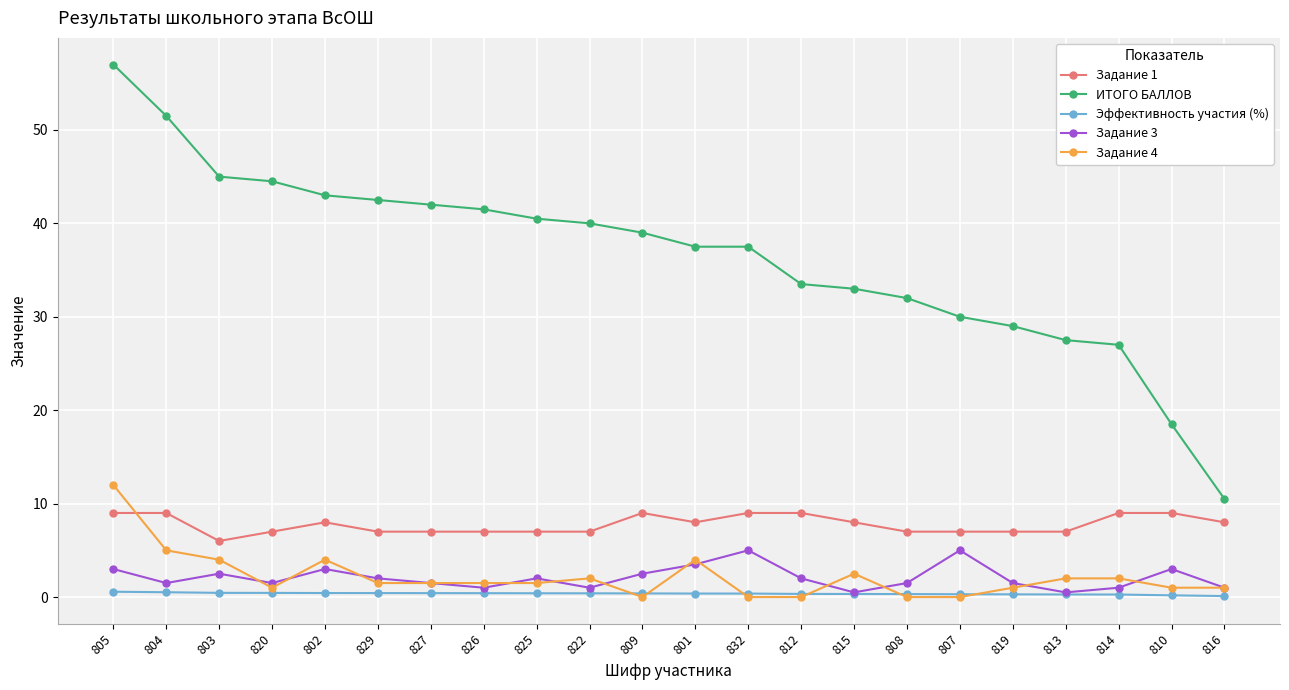

What are all the series names shown in the legend?

Задание 1, ИТОГО БАЛЛОВ, Эффективность участия (%), Задание 3, Задание 4